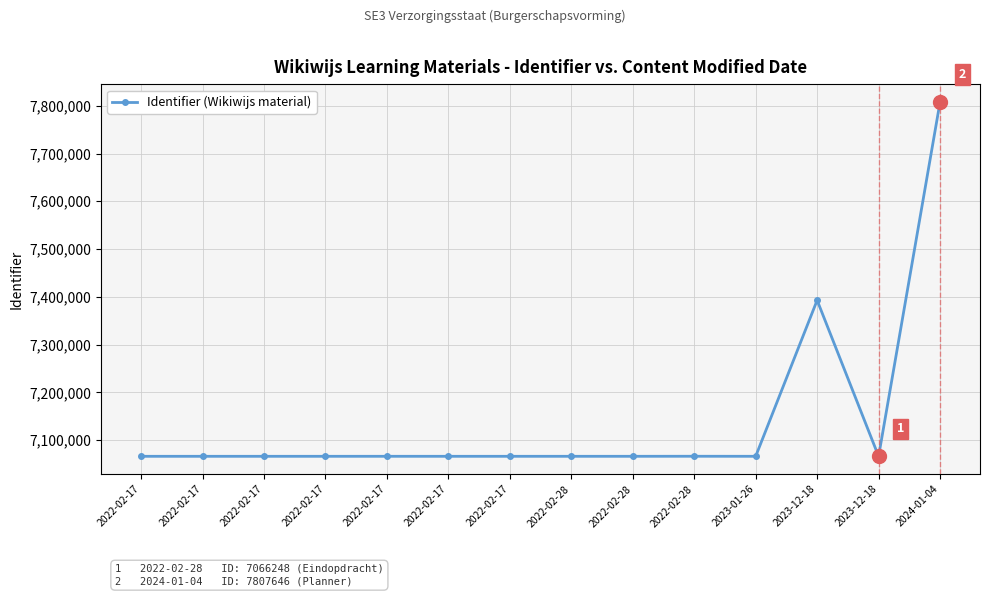

The value at 2022-02-17 is 7066240. True or false?

True